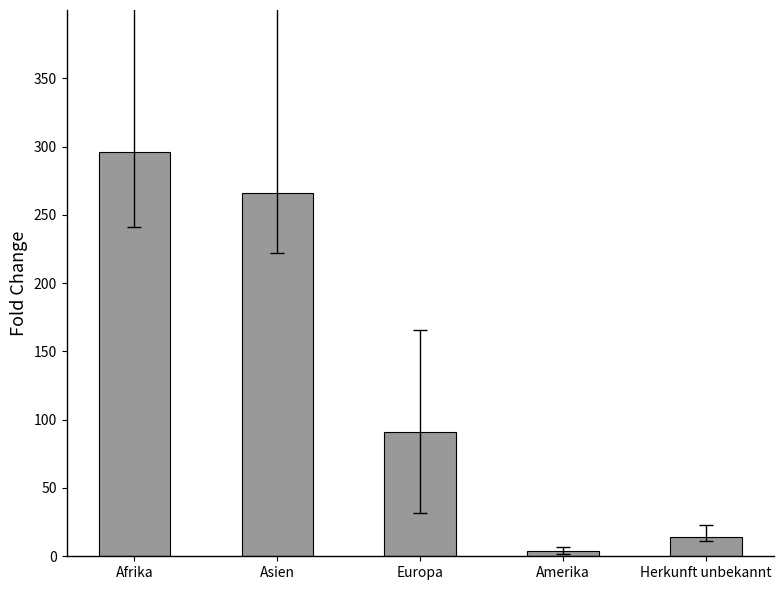

What is the difference between the second highest and minimum values?

262